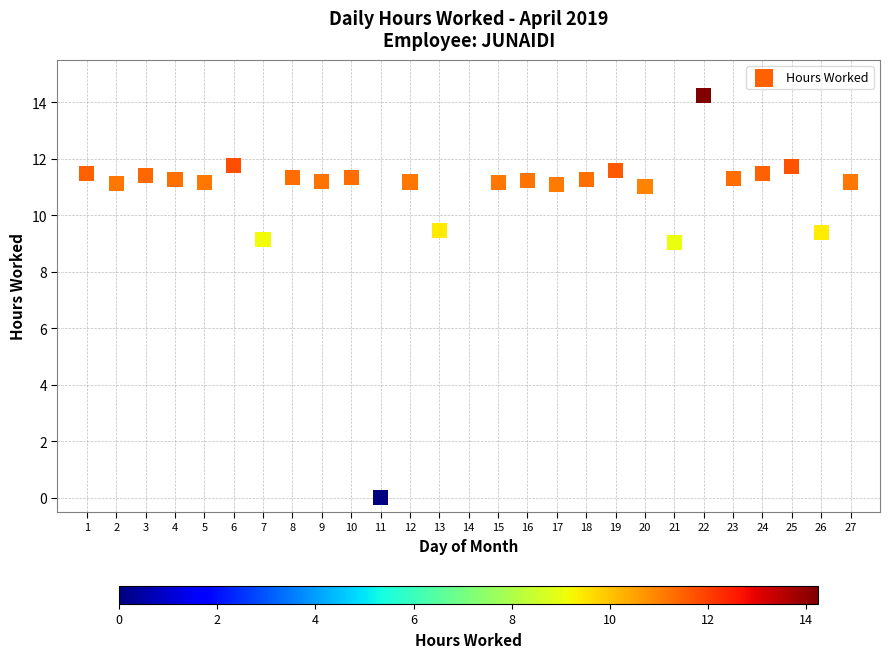

What is the range of X values (max minus min)?

26.0